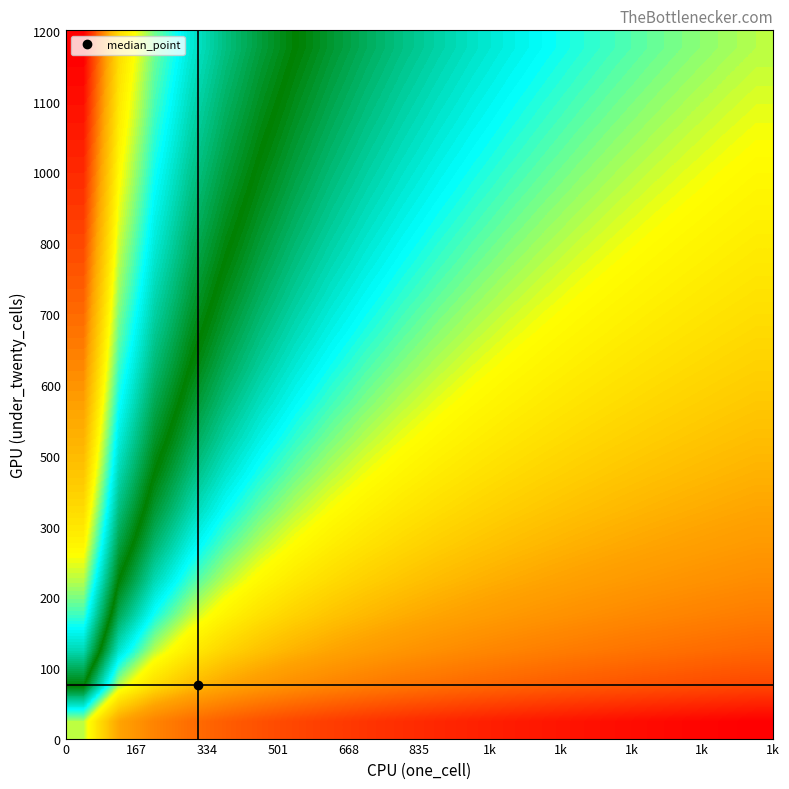

What is the greatest value displayed?

1.0